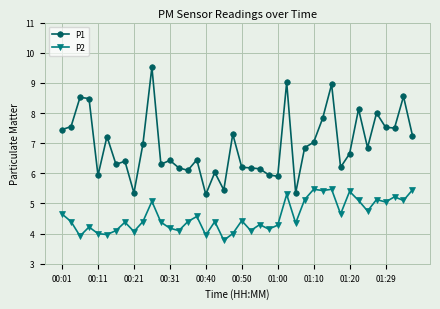

True or false: P1 has more than 0 points higher than both neighbors.

True